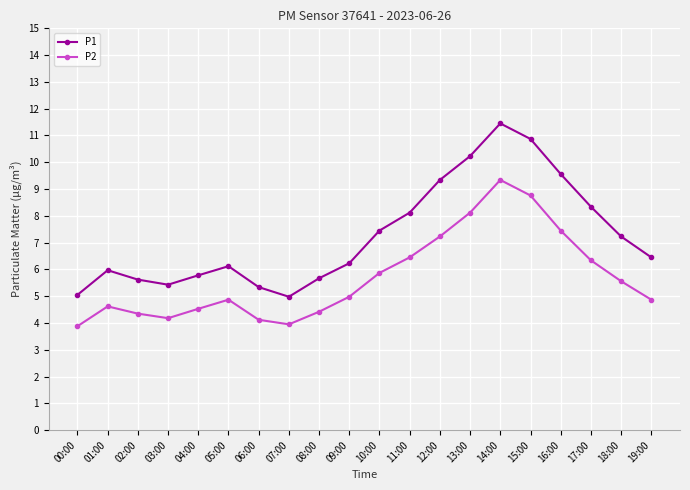

What is the difference between the maximum and minimum values in the P1 series?

6.5